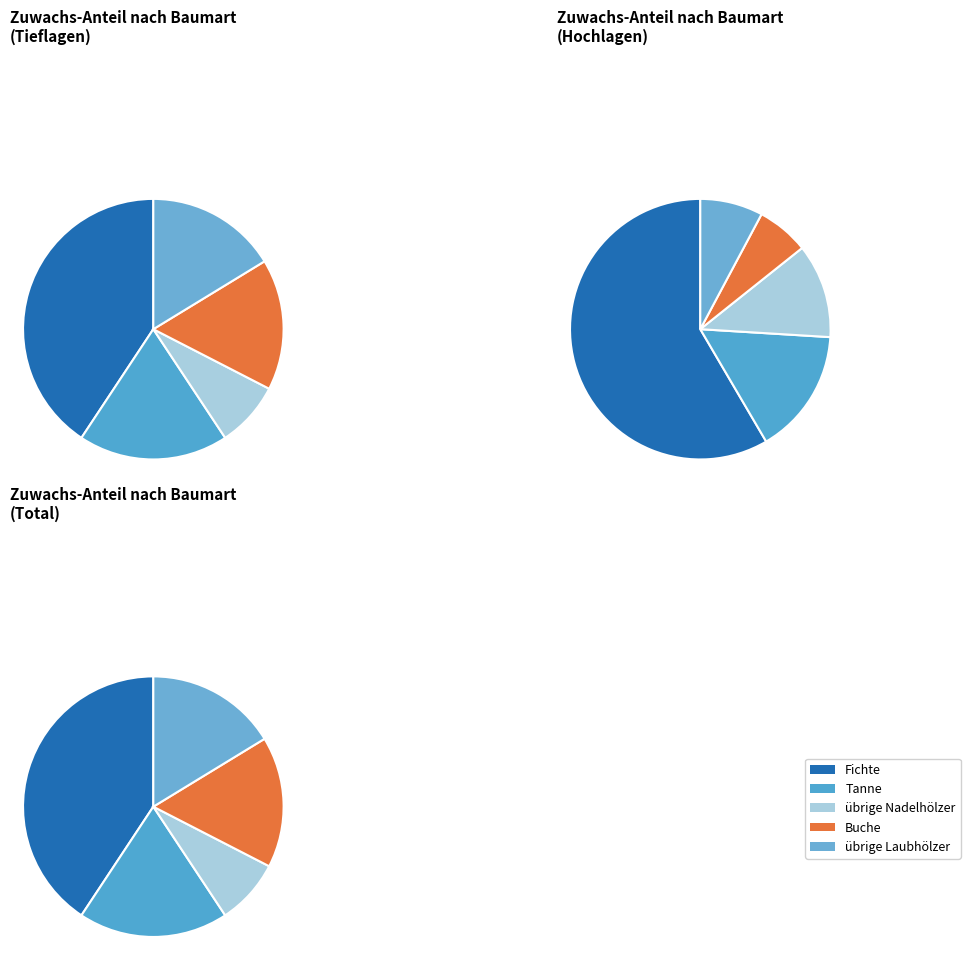

To the nearest percent, what portion does Fichte represent?

41%